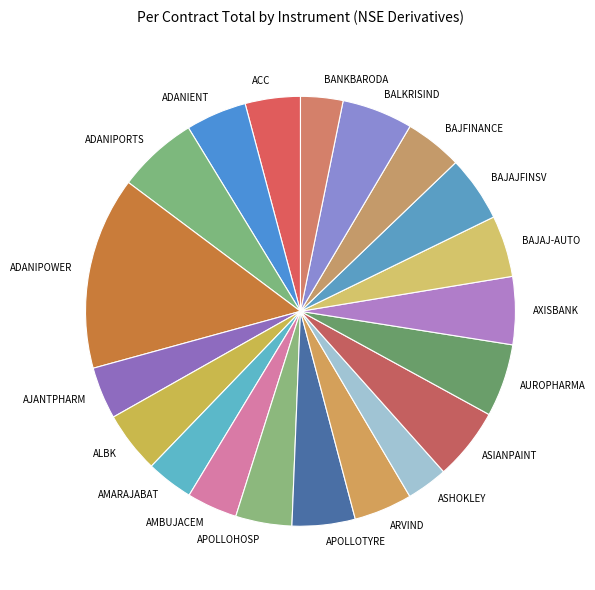

Combined, do ASHOKLEY and BAJAJFINSV account for over 50%?

No